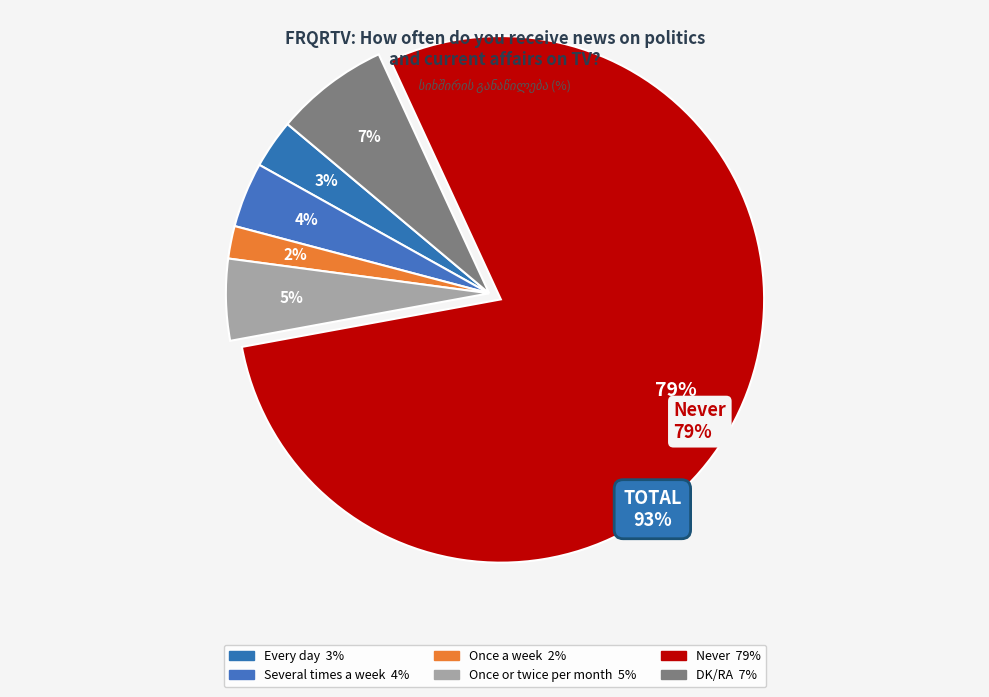

Is it true that Once a week is 9% of the pie?

False